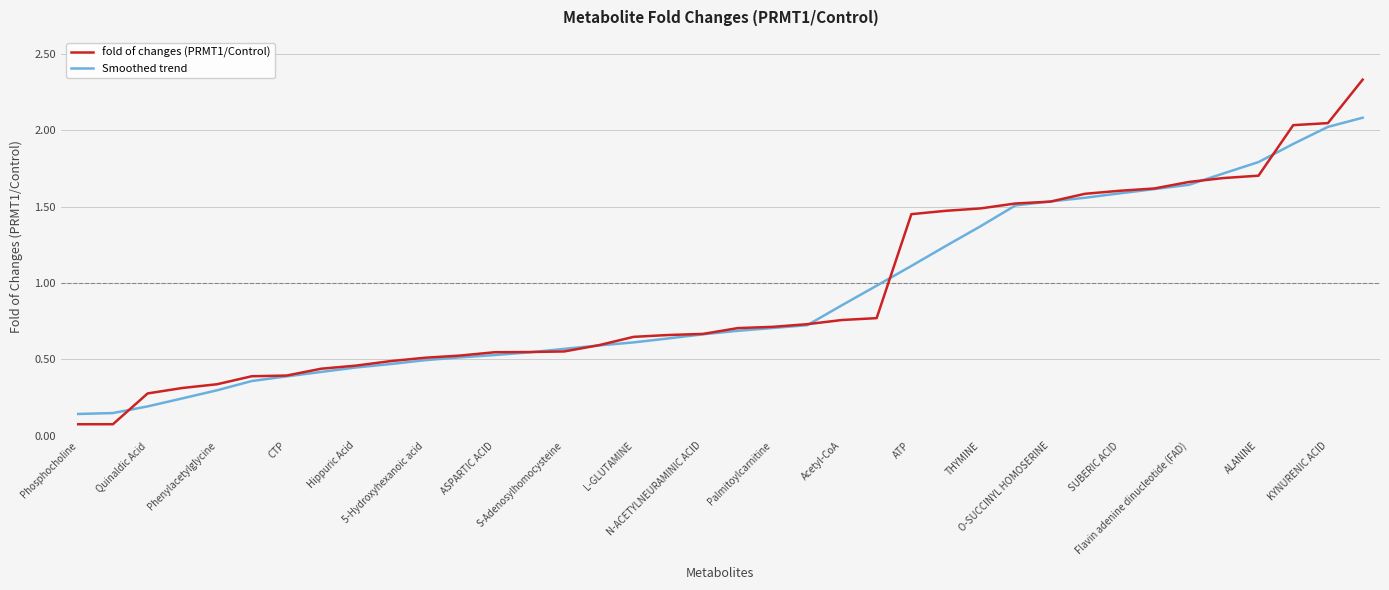

How many lines are shown in the chart?

2